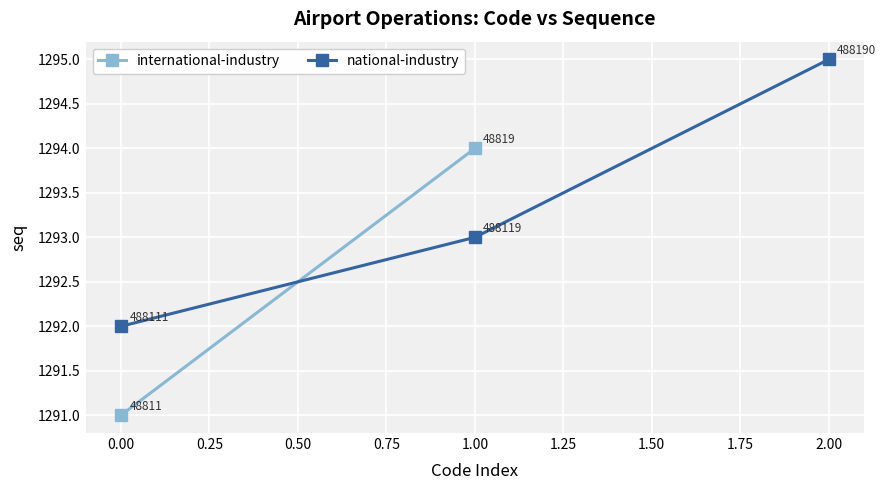

What is the average value?

1293